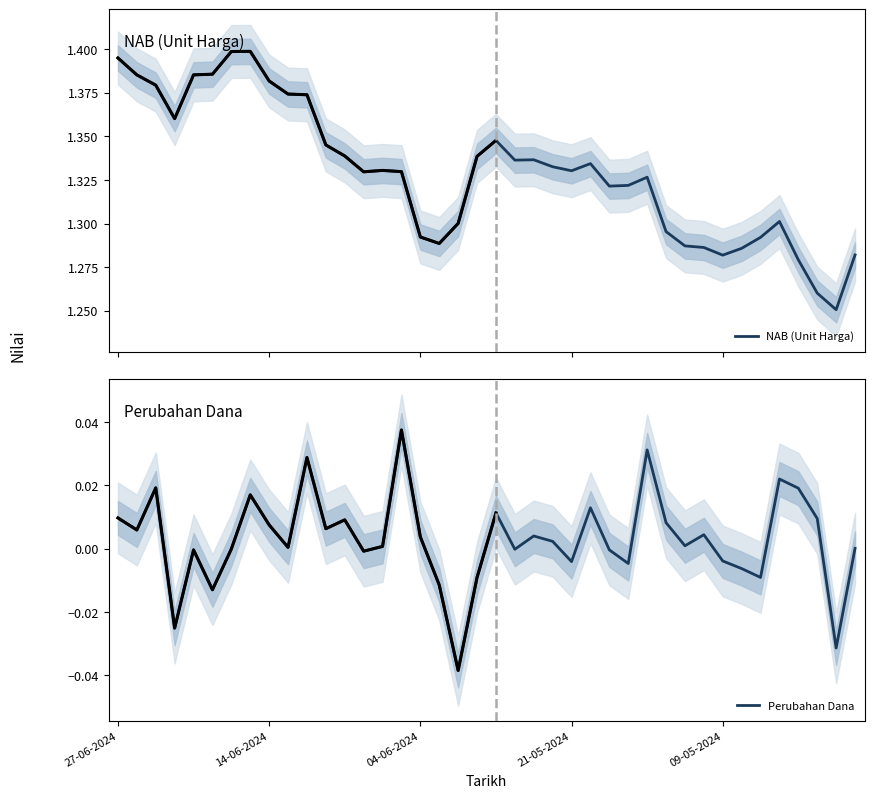

How many distinct data groups are displayed?

2